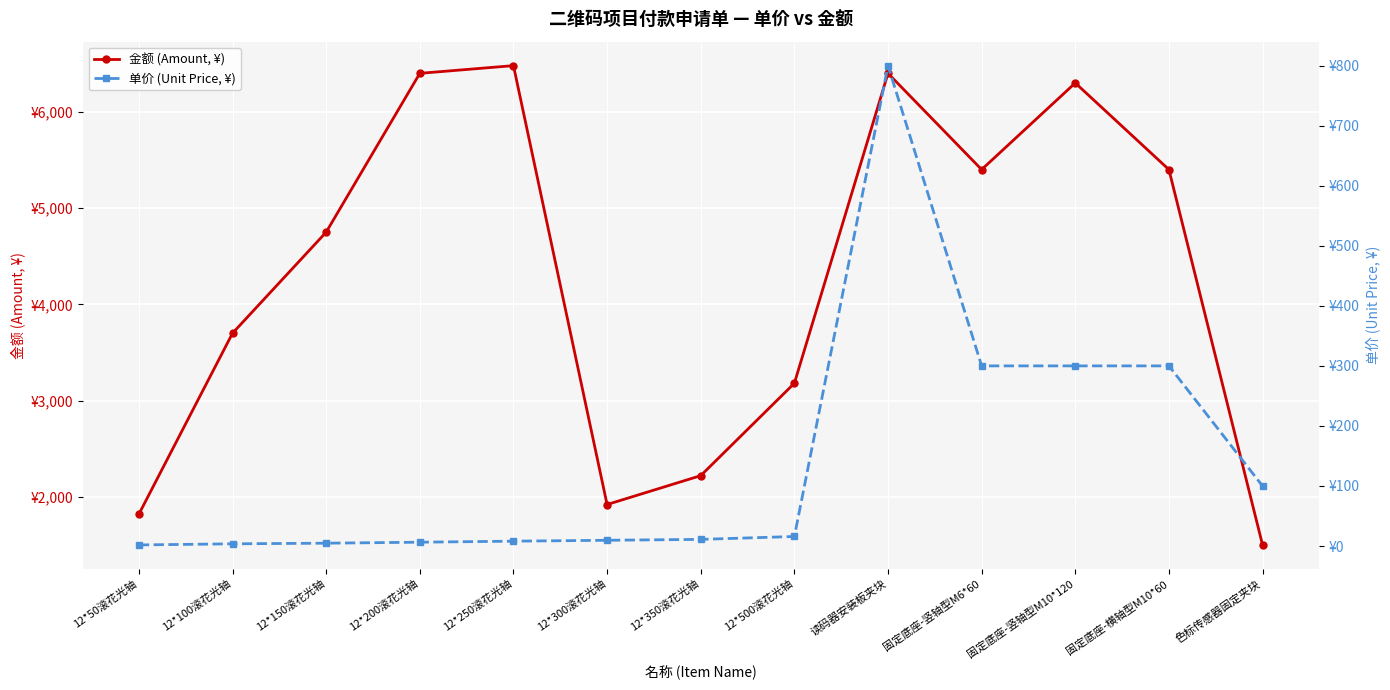

Rank the categories by 金额 (Amount, ¥) value from highest to lowest.

12*250滚花光轴, 12*200滚花光轴, 读码器安装板夹块, 固定底座-竖轴型M10*120, 固定底座-竖轴型M6*60, 固定底座-横轴型M10*60, 12*150滚花光轴, 12*100滚花光轴, 12*500滚花光轴, 12*350滚花光轴, 12*300滚花光轴, 12*50滚花光轴, 色标传感器固定夹块